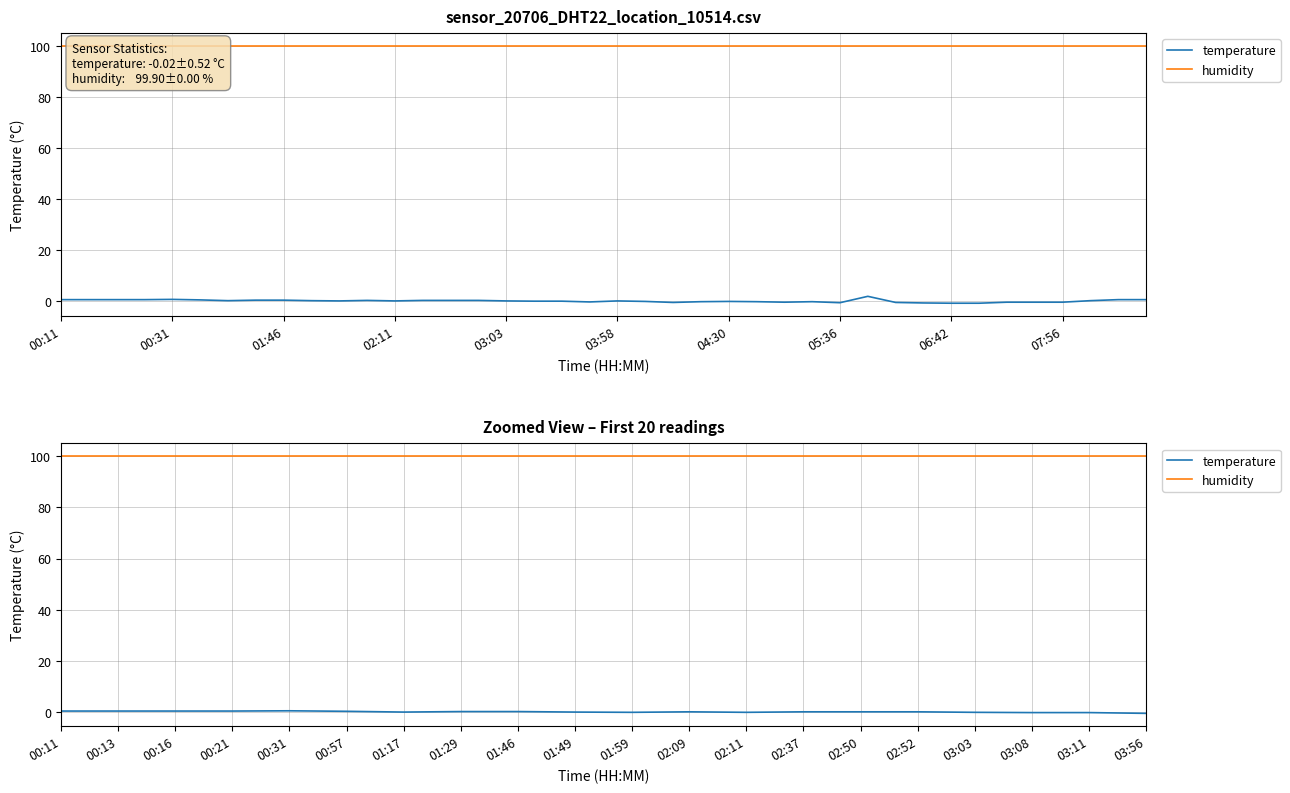

What is the average value of the temperature series?

0.2